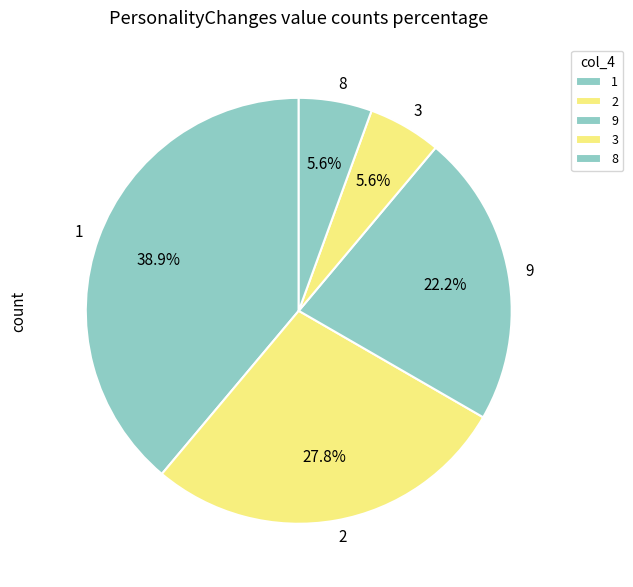

Is there a majority slice in this chart?

No